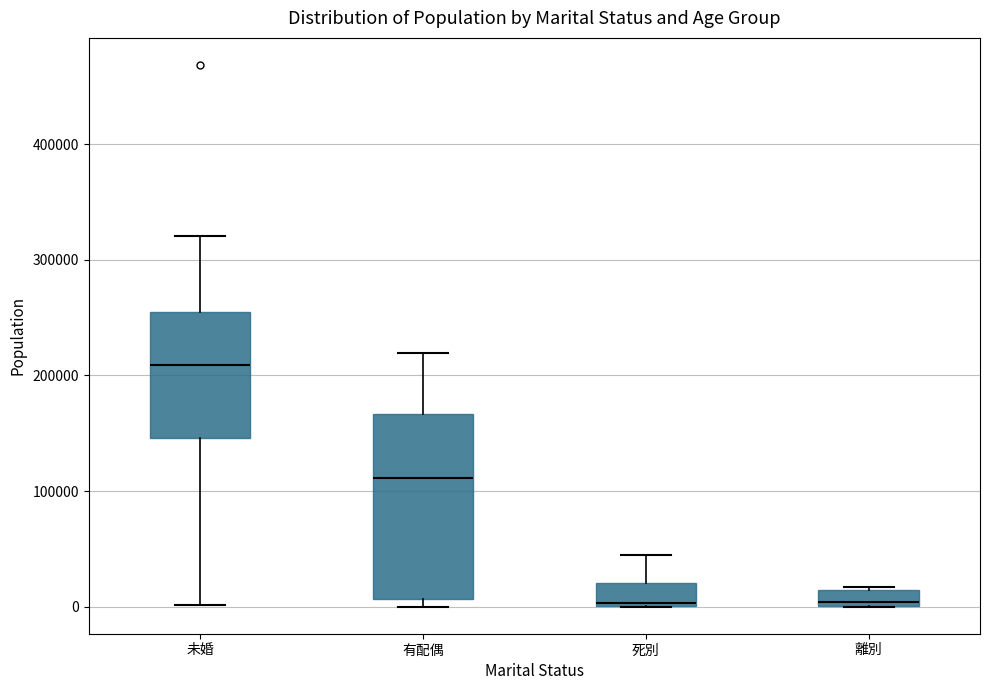

Where is the lower edge of the box for 有配偶 on the y-axis? The values are not printed on the chart, so give them approximately, as read against the axis.

10000